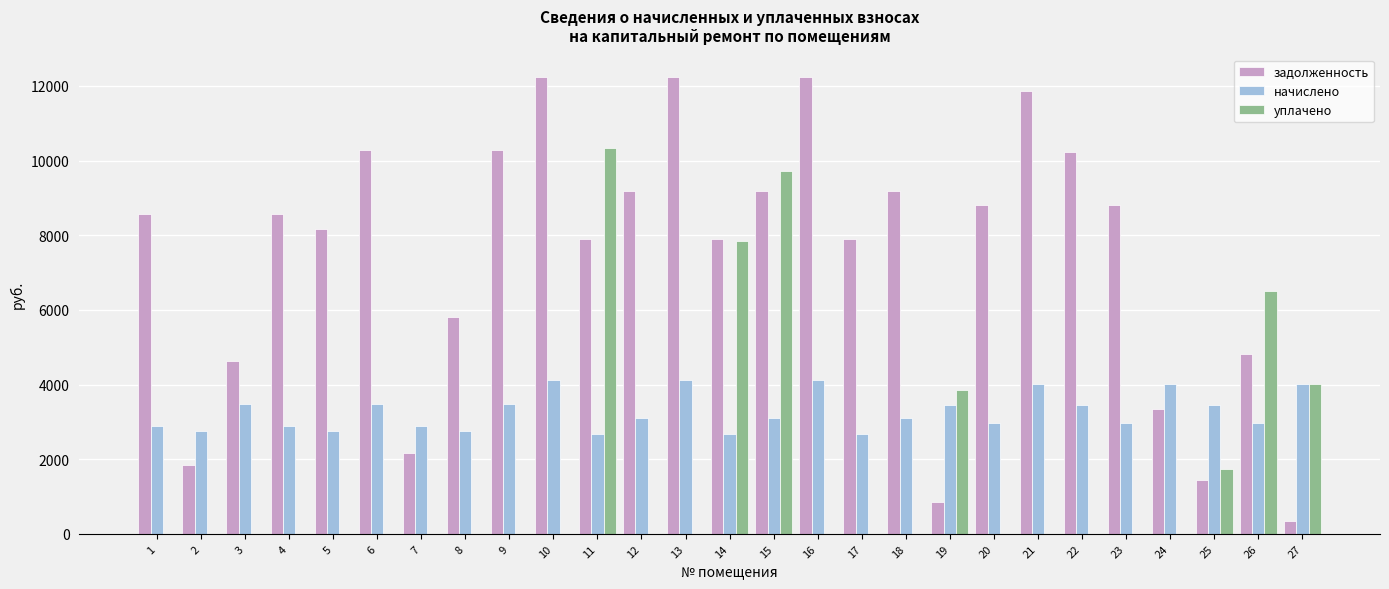

How many distinct data groups are displayed?

3